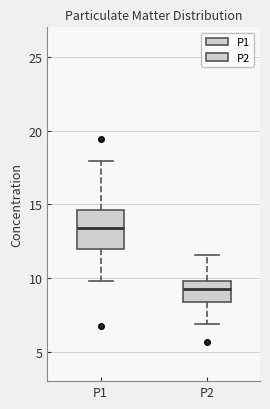

Which box is the tallest, from its lower edge to its upper edge?

P1